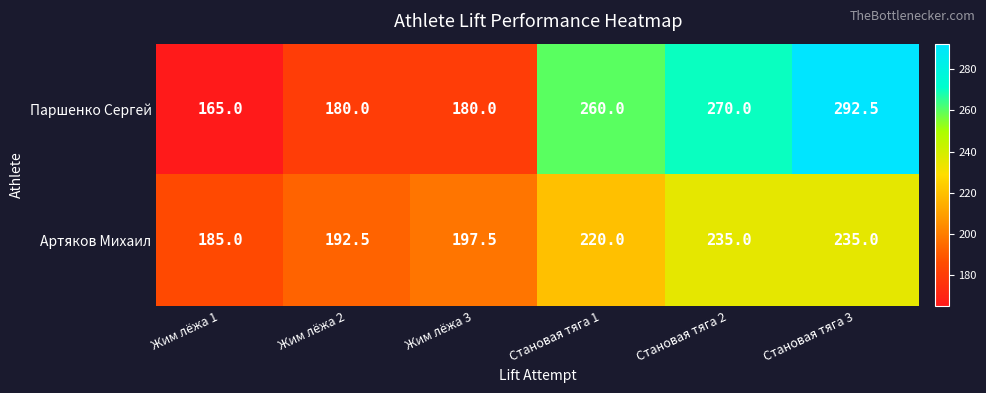

Rank the series by their maximum value, from lowest to highest.

Артяков Михаил, Паршенко Сергей